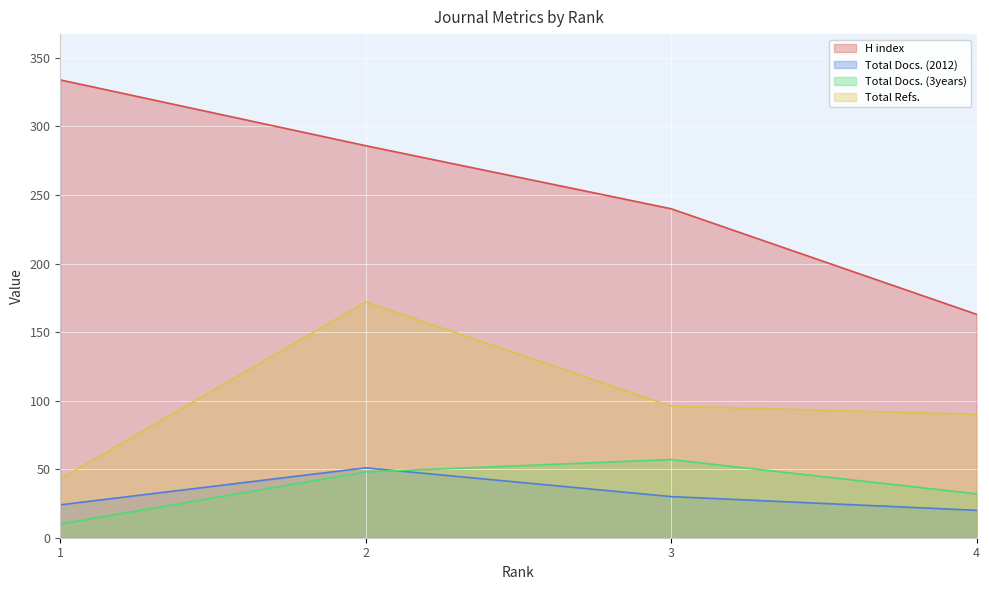

True or false: Total Refs. has more than 1 points higher than both neighbors.

False